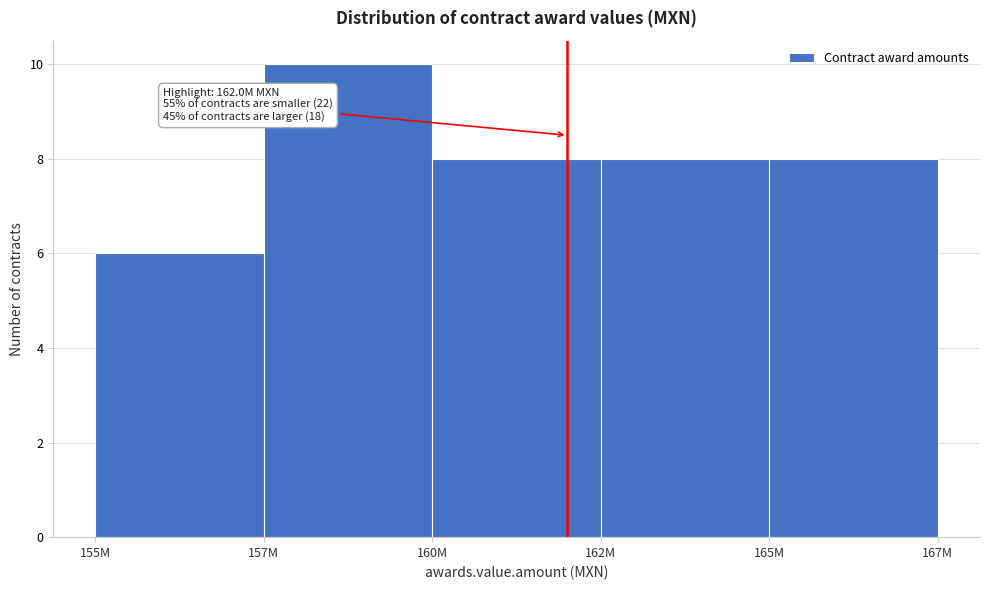

Reading left to right, what are all the values shown in this chart?

155M=6	157M=10	160M=8	162M=8	165M=8